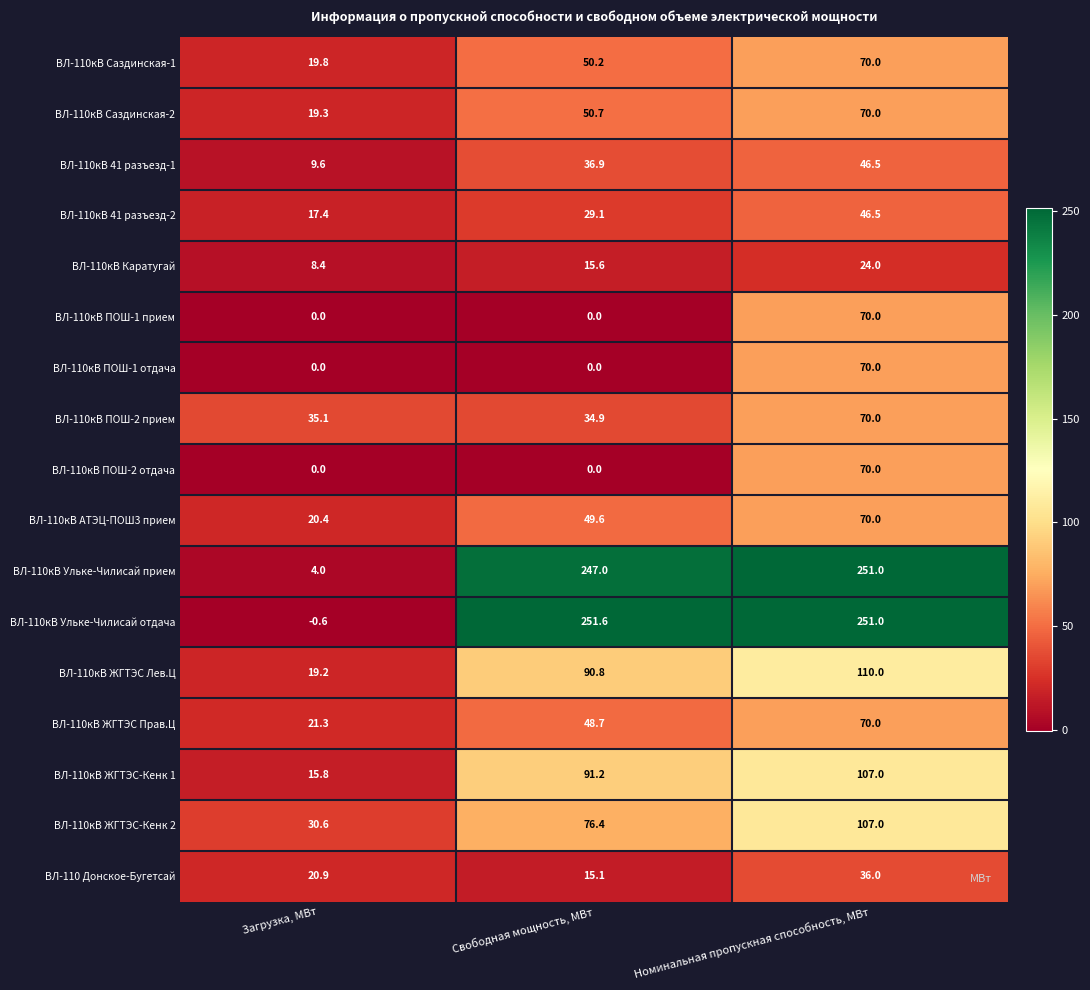

List the labels in order of ВЛ-110кВ ЖГТЭС-Кенк 1 value, smallest first.

Загрузка, МВт, Свободная мощность, МВт, Номинальная пропускная способность, МВт